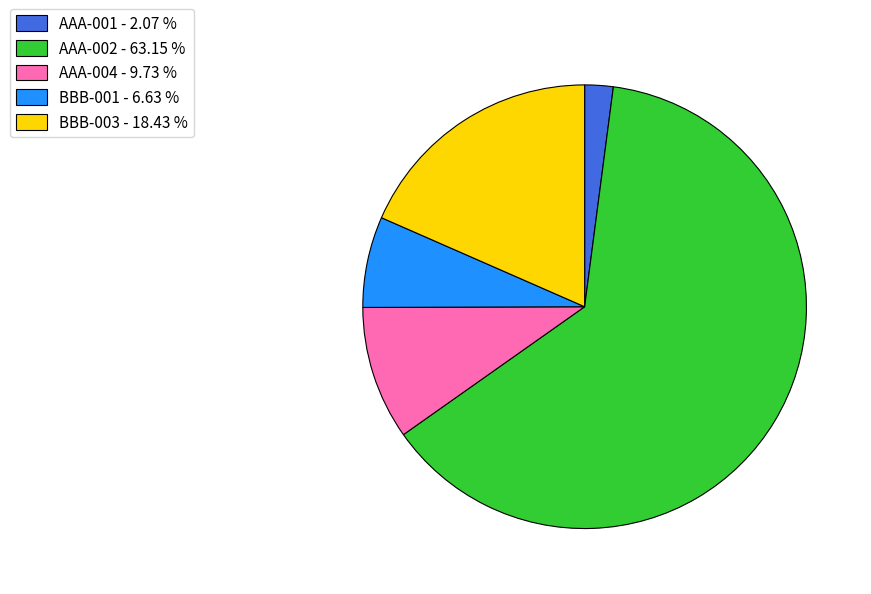

What is the smallest slice in the pie chart?

AAA-001